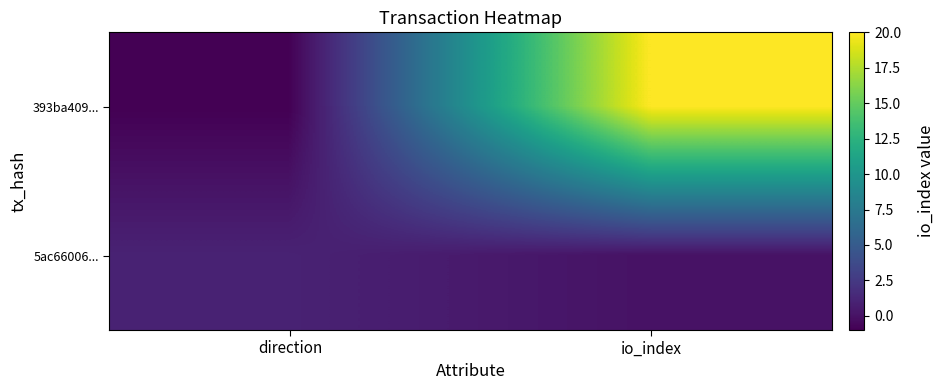

At which category does the chart reach its minimum across all series?

direction